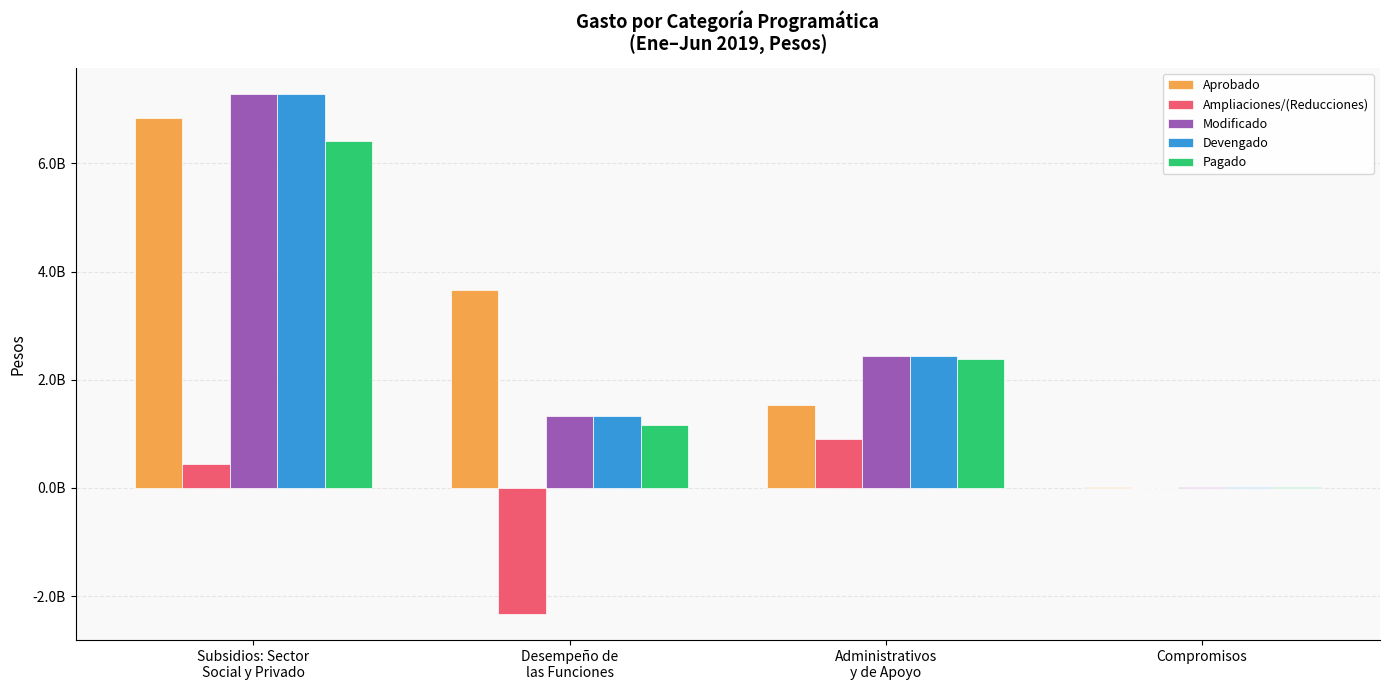

Reading left to right, extract all data points from this chart.

Aprobado: 6843930197.0	3654966489.0	1531190830.0	9075849.0
Ampliaciones/(Reducciones): 443768626.5	-2333189996.9	898741785.5	-762090.9
Modificado: 7287698823.5	1321776492.1	2429932615.4	8313758.1
Devengado: 7287698823.5	1321776492.1	2429932615.4	8313758.1
Pagado: 6416268134.0	1156327630.1	2388089015.3	7553622.7